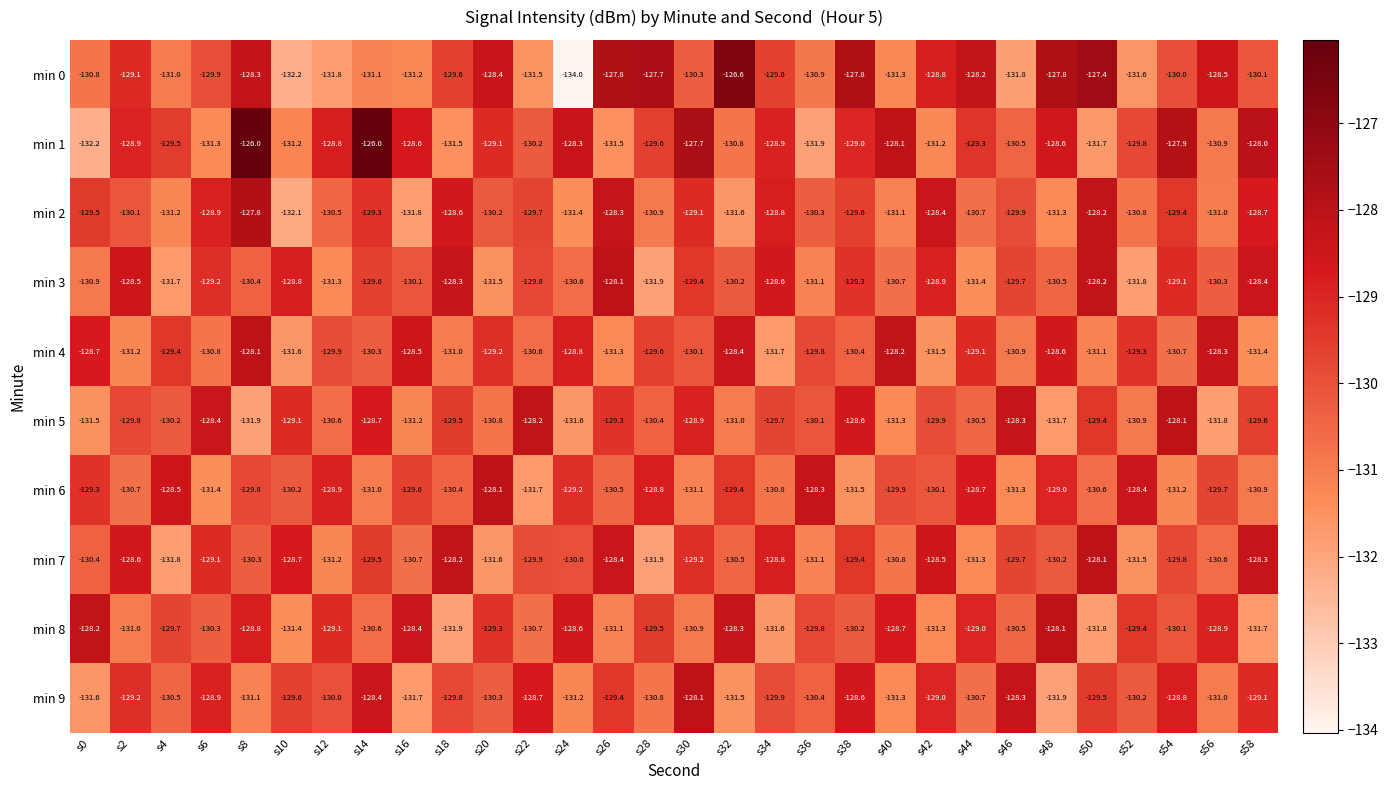

What is the difference between the min 1 values at s54 and s10?

3.3